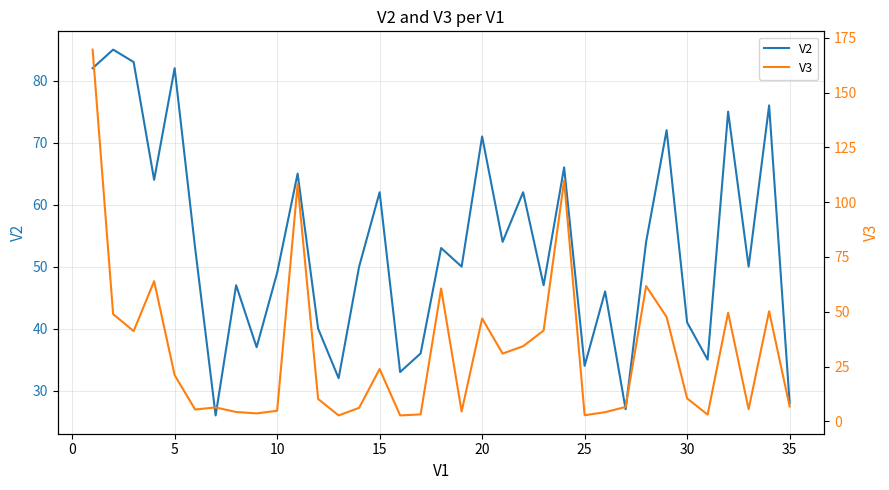

What is the value of the V3 point at the 16th from the left?

21.1